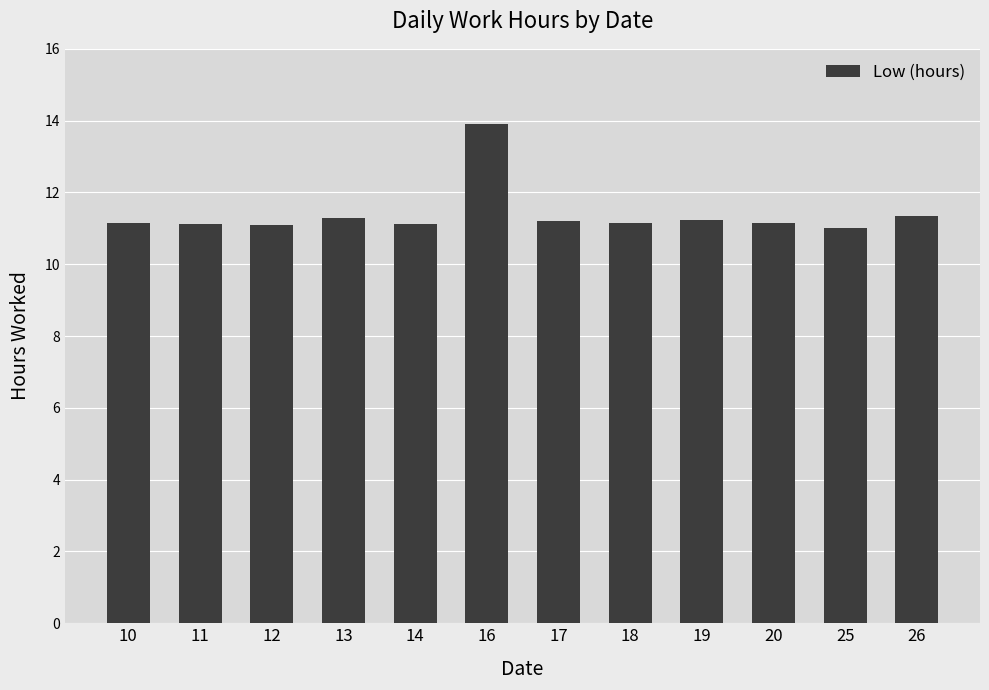

The value at 10 is 15.7. True or false?

False